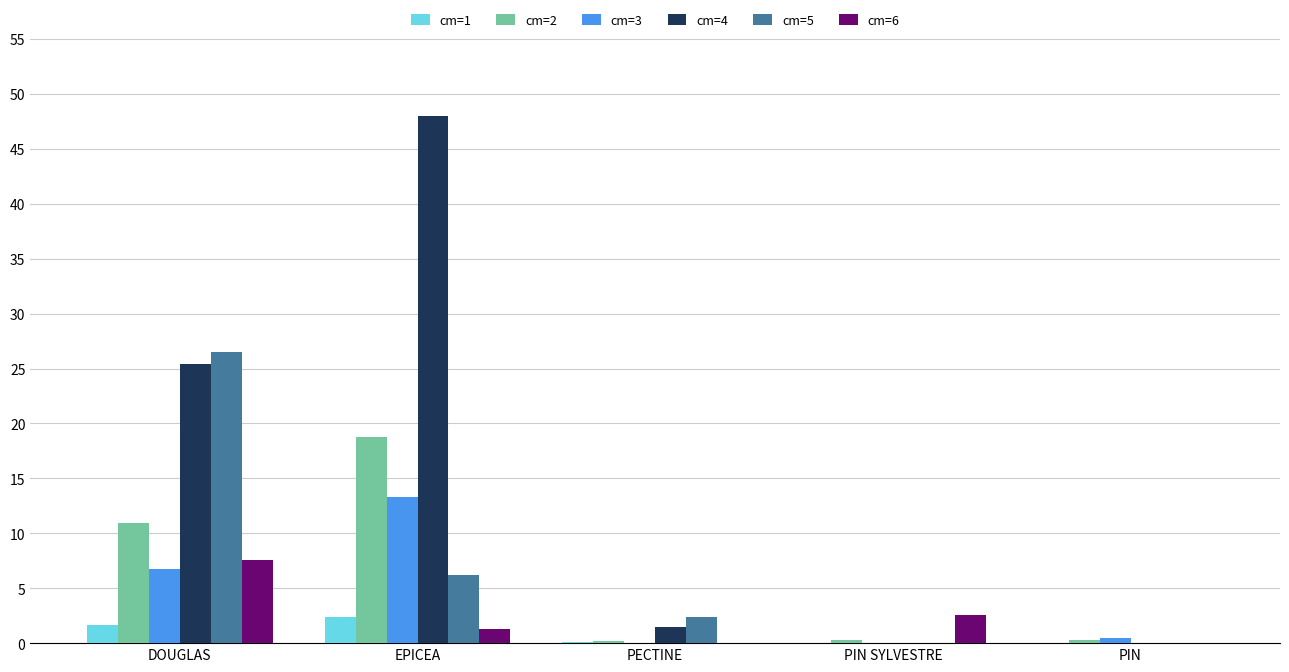

What is the sum of all cm=4 values?

75.0